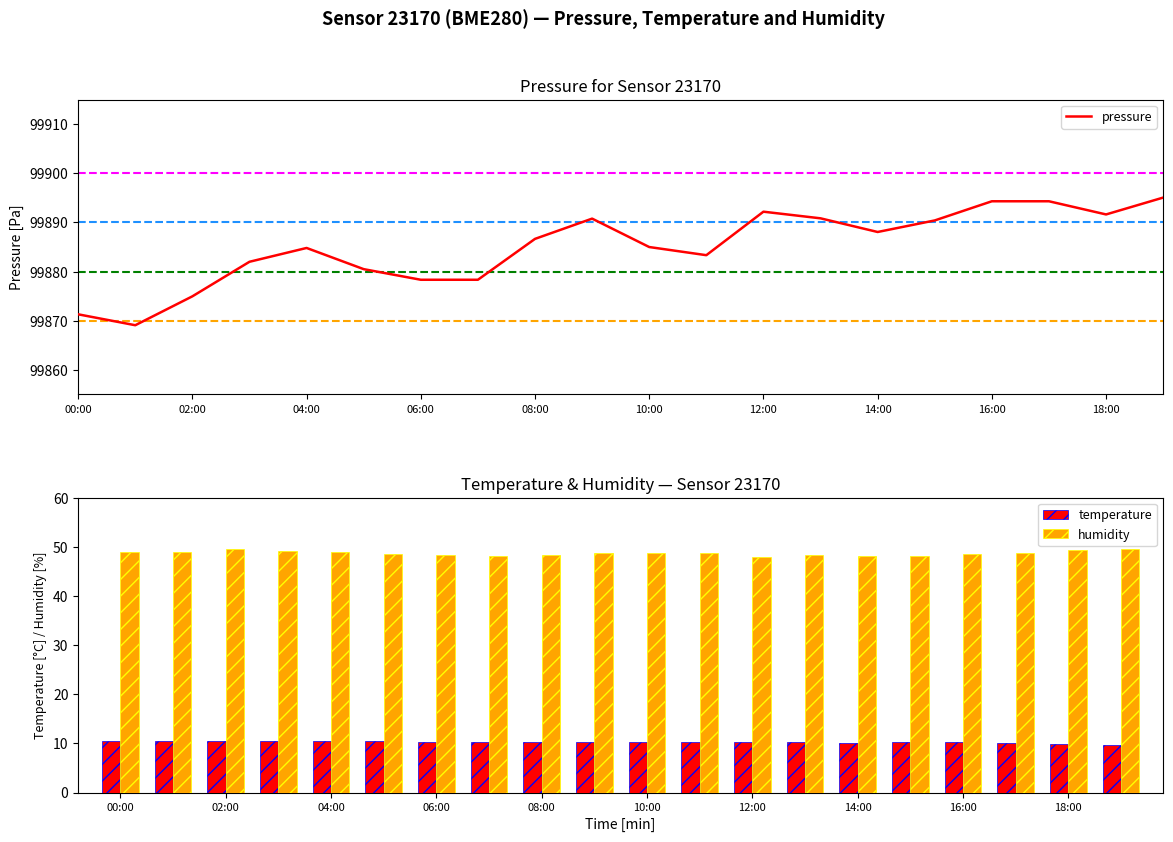

What is the value of the pressure bar at the 15th from the left?

99888.1